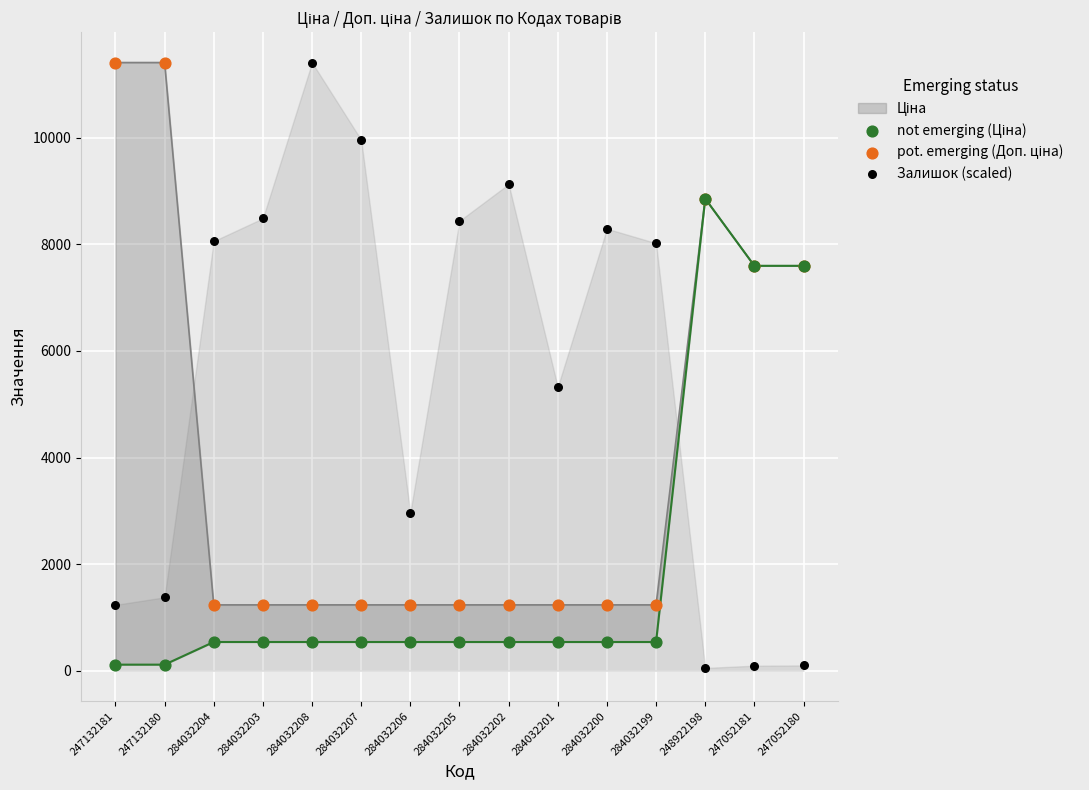

Which series reaches the maximum Y coordinate?

pot. emerging (Доп. ціна)